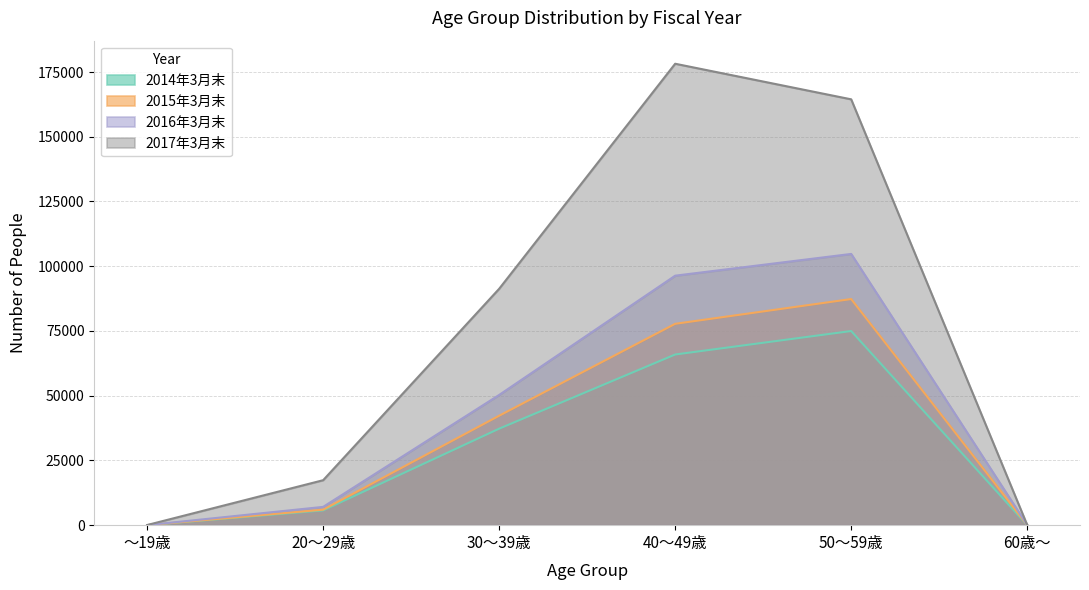

At which category is the sum across all series the highest?

50～59歳